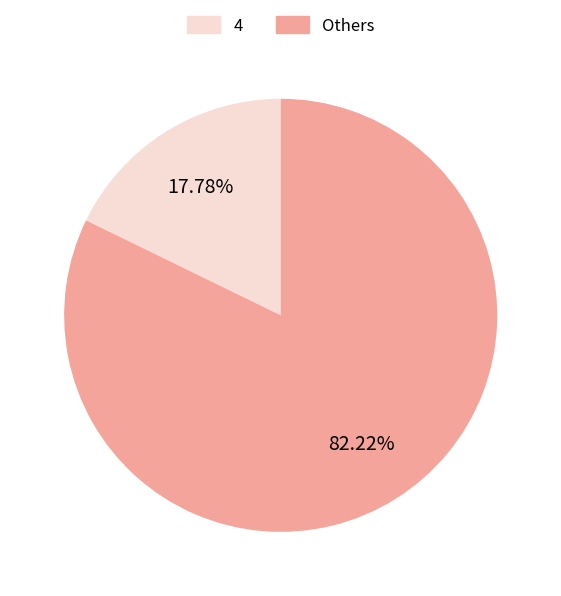

Do 4 and Others together represent more than half of the pie?

Yes